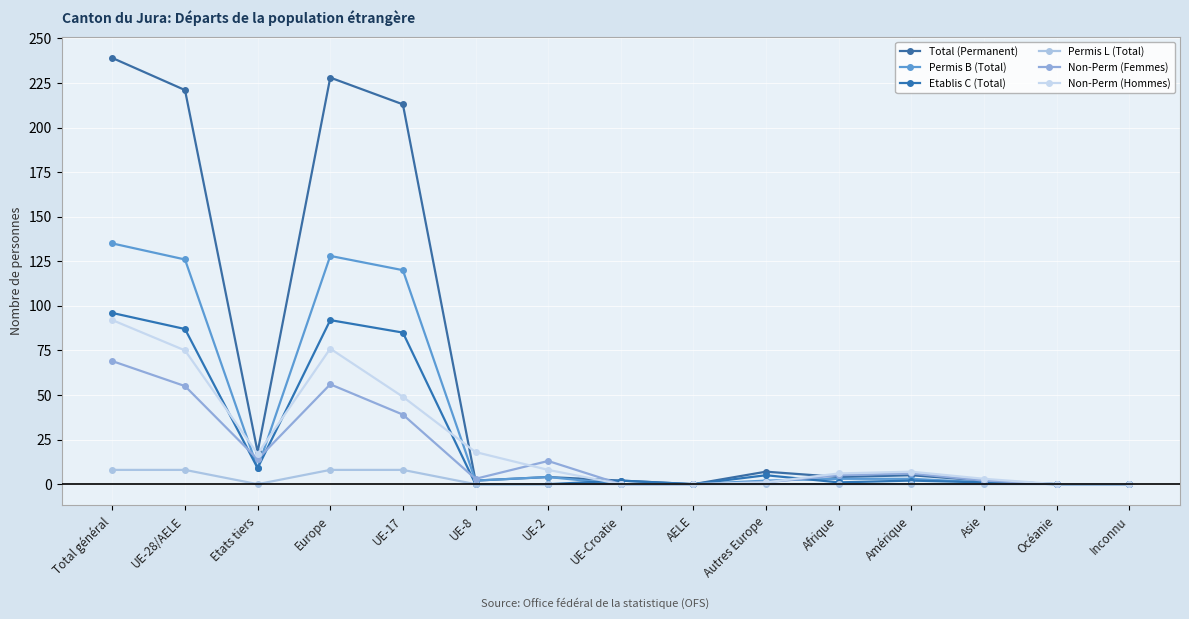

What position from the right is UE-Croatie?

8